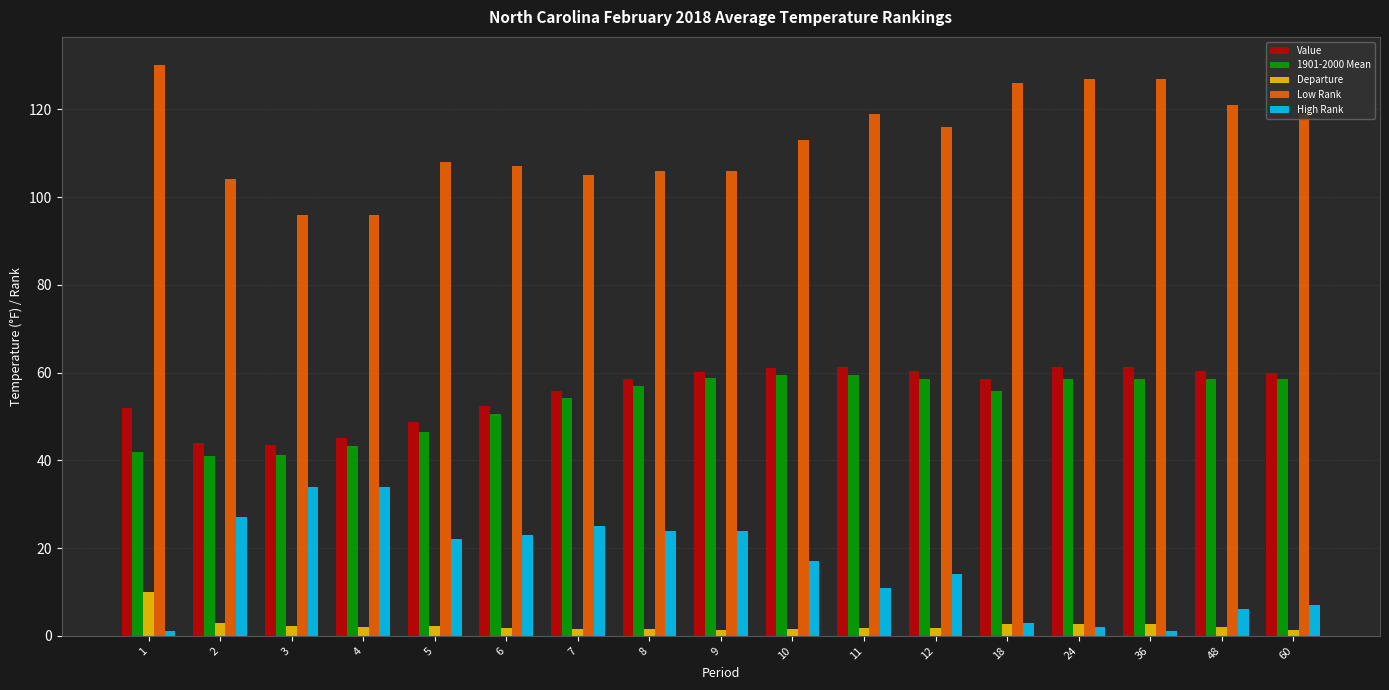

Are the bars horizontal?

No